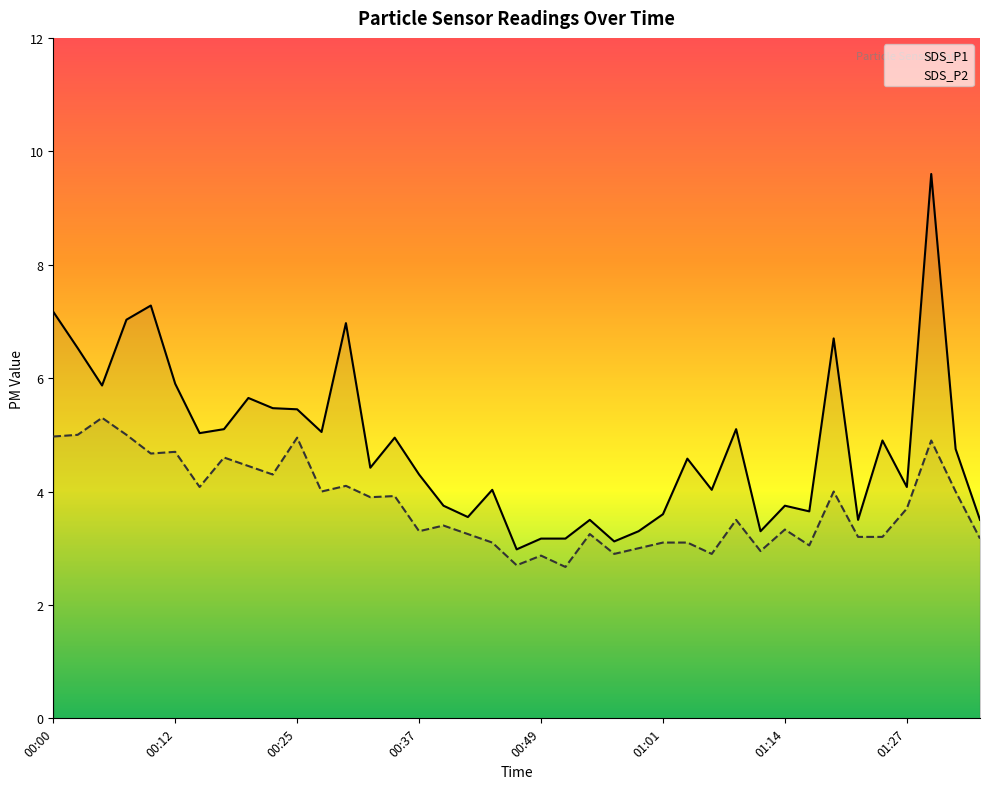

Which series has the largest total across all categories?

SDS_P1